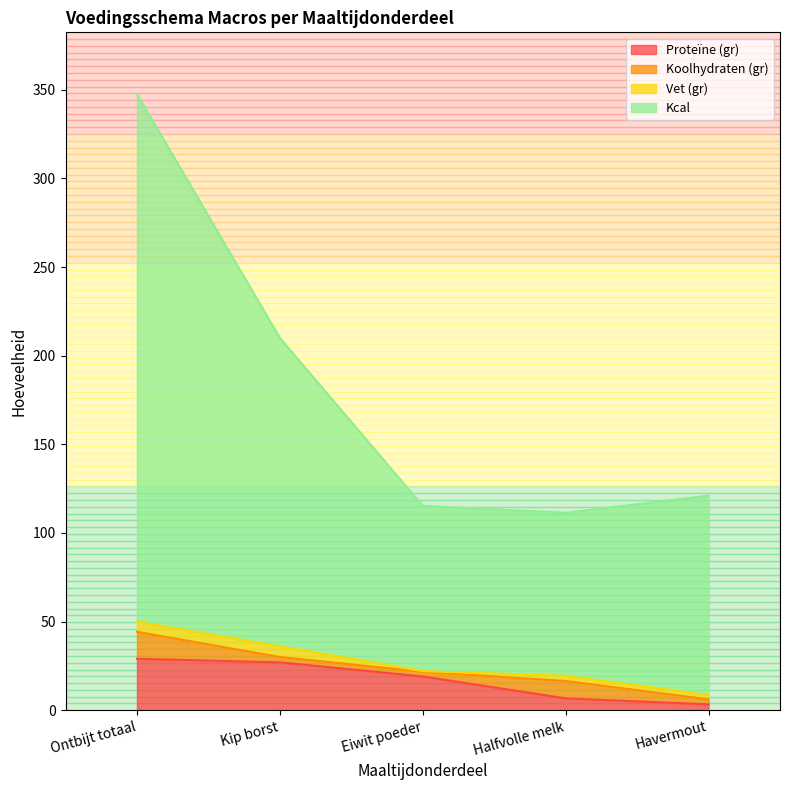

At which category is the sum across all series the highest?

Ontbijt totaal